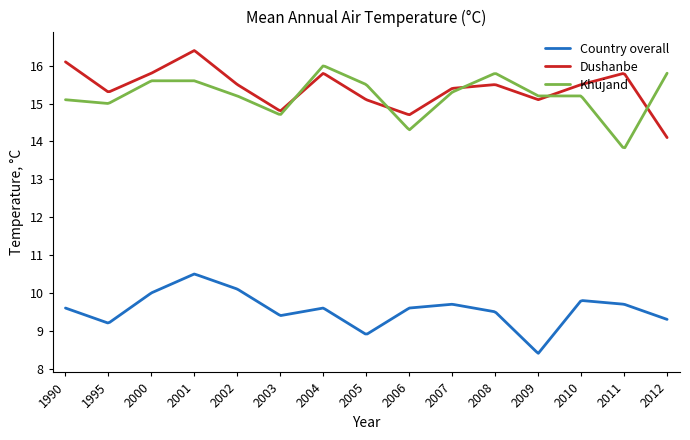

List the series in order of their peak value, lowest first.

Country overall, Khujand, Dushanbe